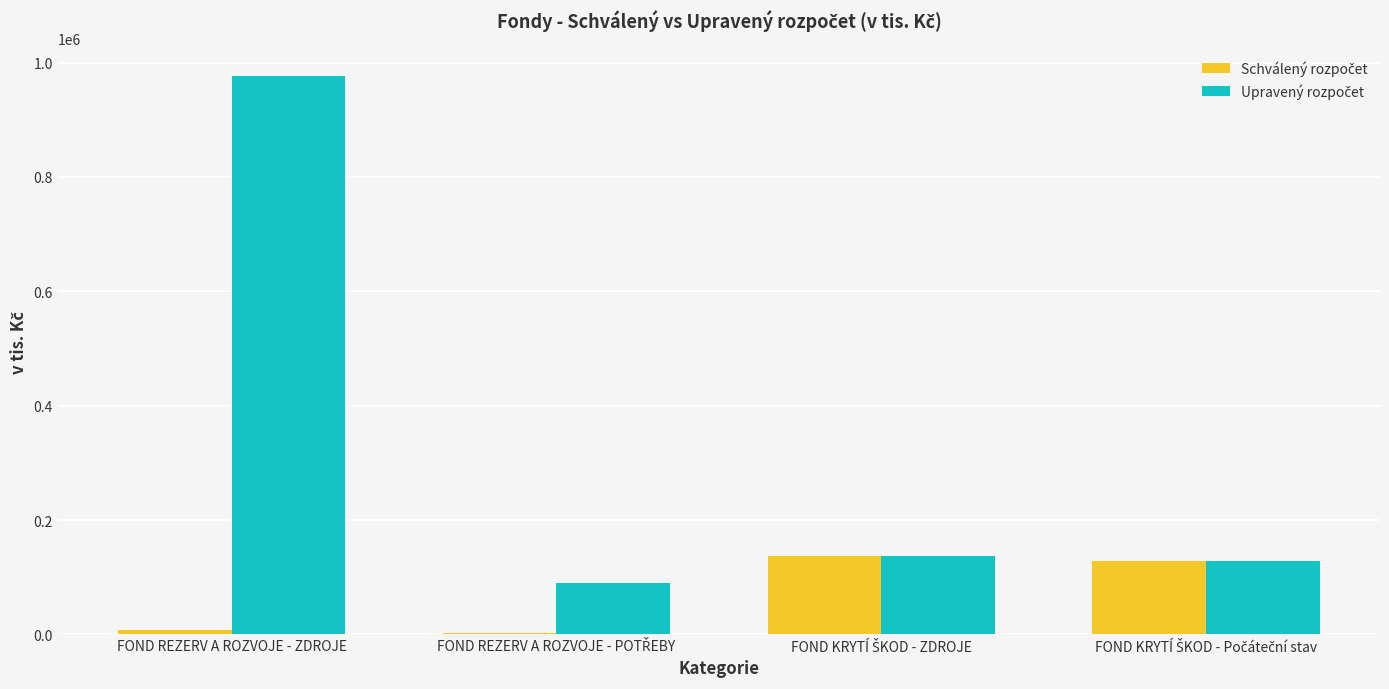

How many bars are there in total?

8